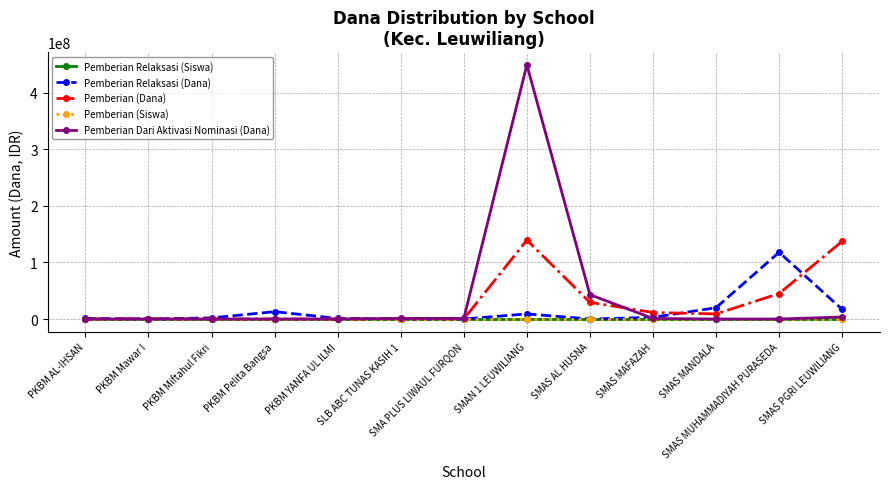

What is the spread (max minus min) of values at PKBM AL-IHSAN?

1000000